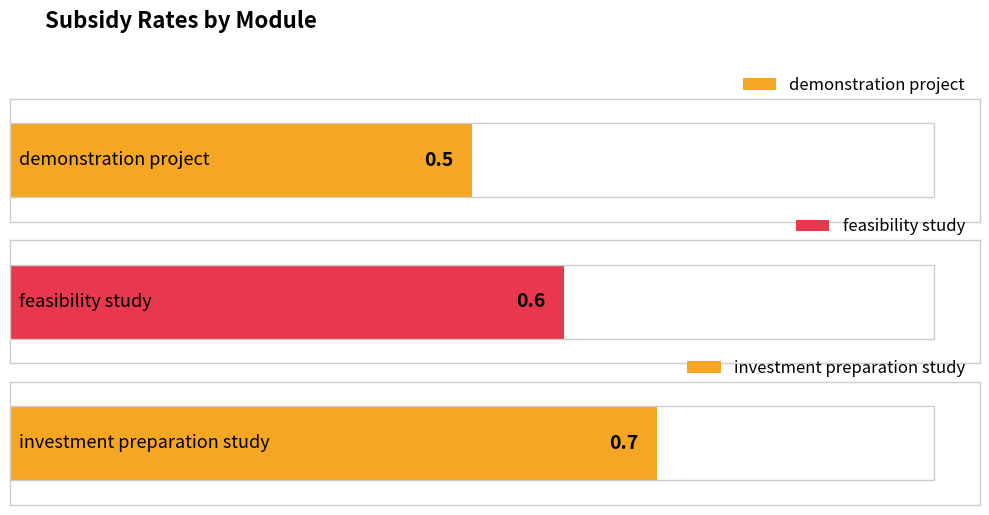

What is the average value?

0.6